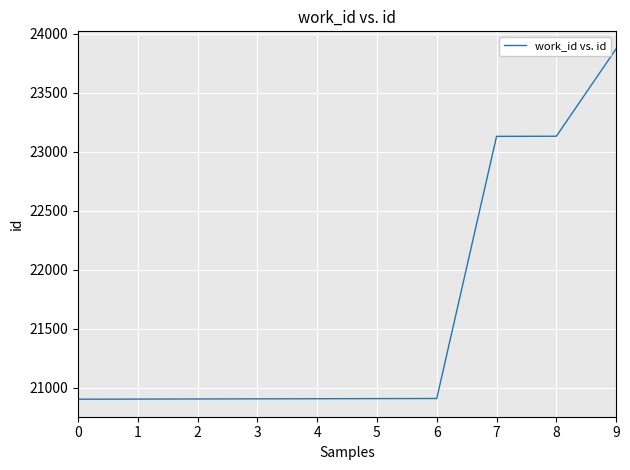

Does the chart display data point markers on the line(s)?

No